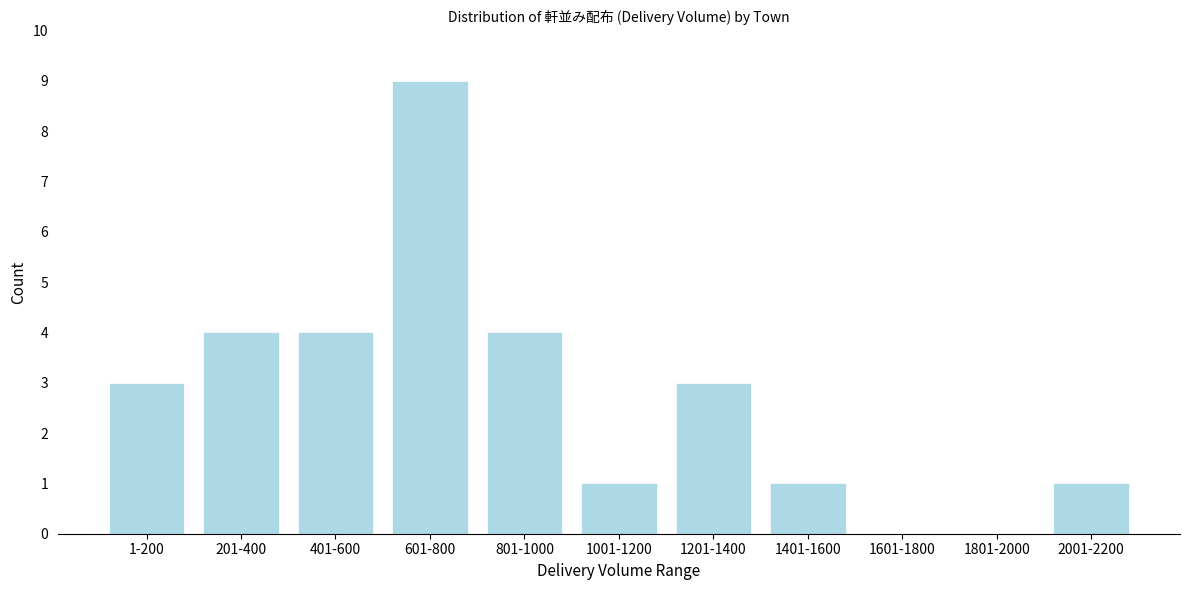

Reading right to left, what are all the values shown in this chart?

2001-2200=1	1801-2000=0	1601-1800=0	1401-1600=1	1201-1400=3	1001-1200=1	801-1000=4	601-800=9	401-600=4	201-400=4	1-200=3